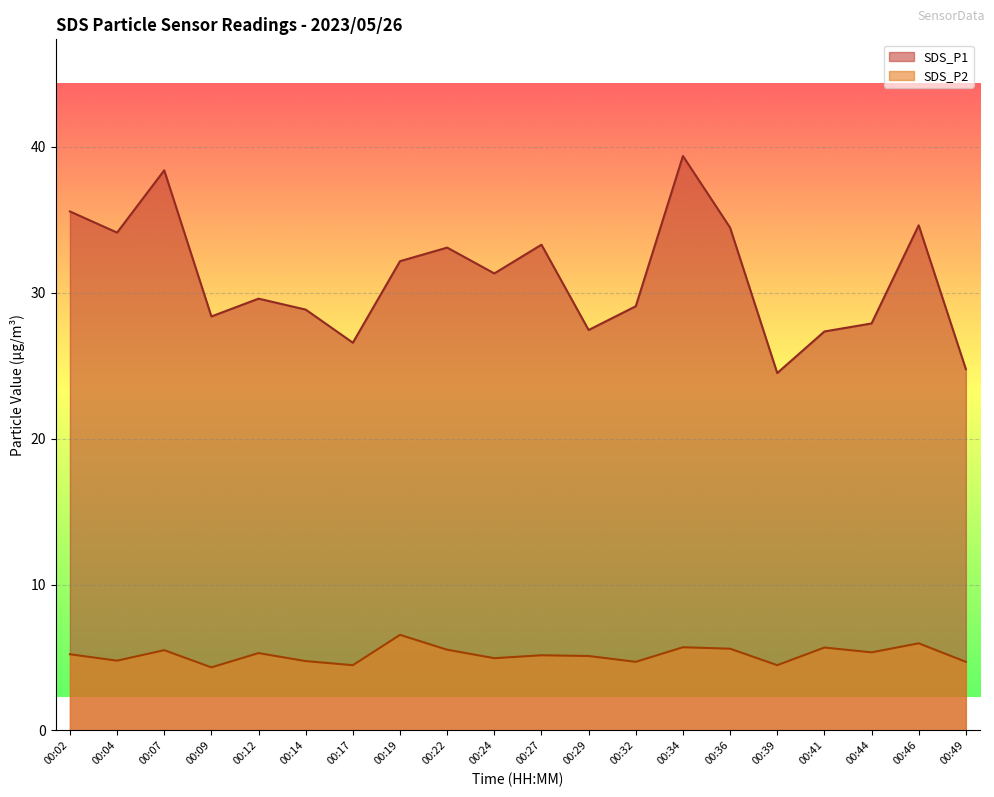

What is the difference between the maximum and minimum values in the SDS_P2 series?

2.2